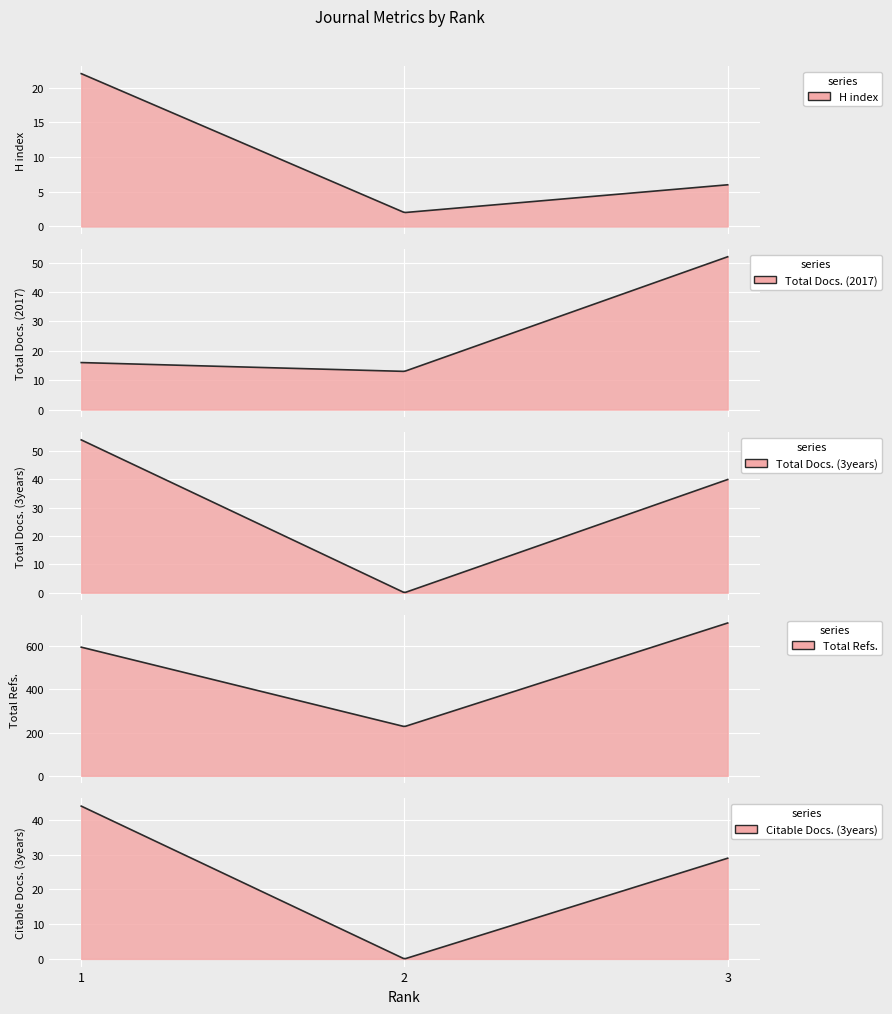

What is the value of the Total Docs. (2017) point at the 3rd from the left?

52